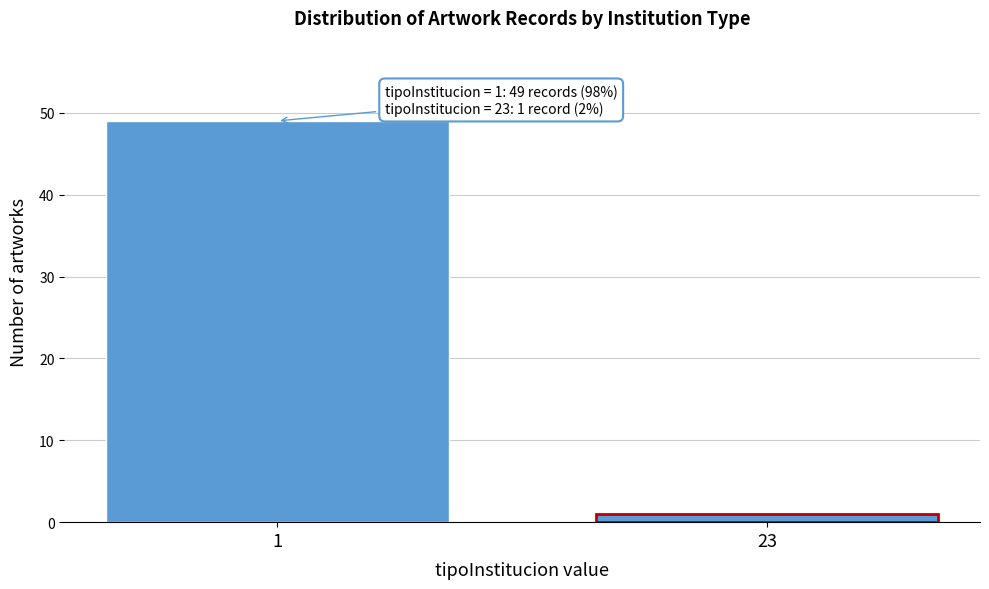

Reading left to right, transcribe all the data shown in this chart.

1=49	23=1